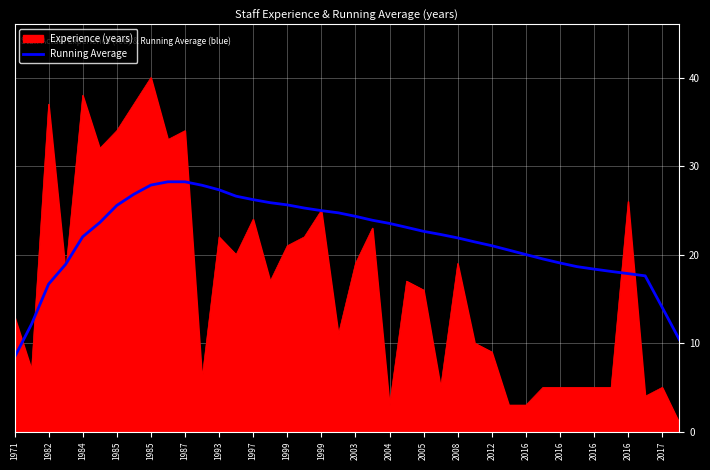

Which series has the largest total across all categories?

Running Average